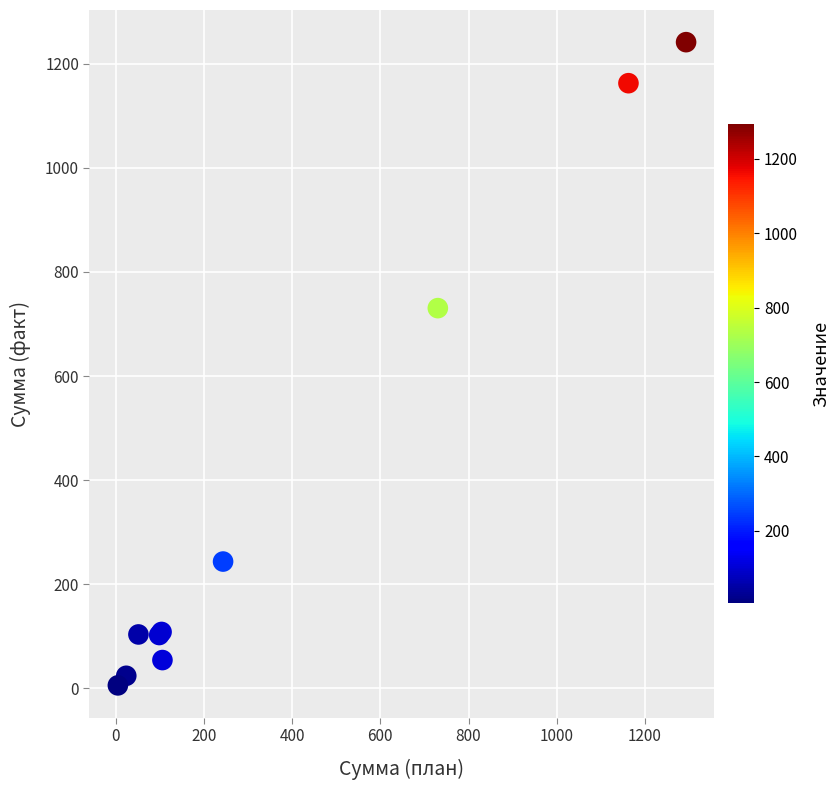

What Y value in the scatter plot is closest to 623?

730.4